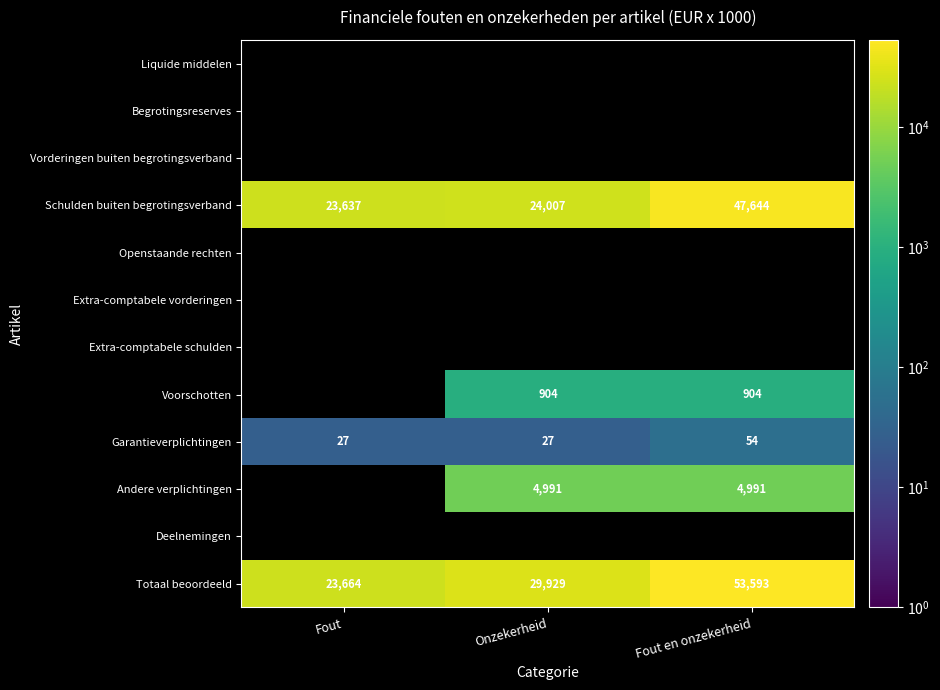

Which category has the lowest value across all series?

Fout